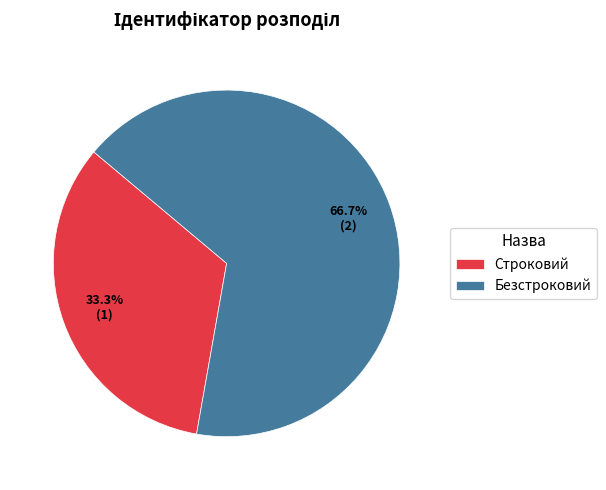

What is the total percentage of Безстроковий and Строковий?

100.0%